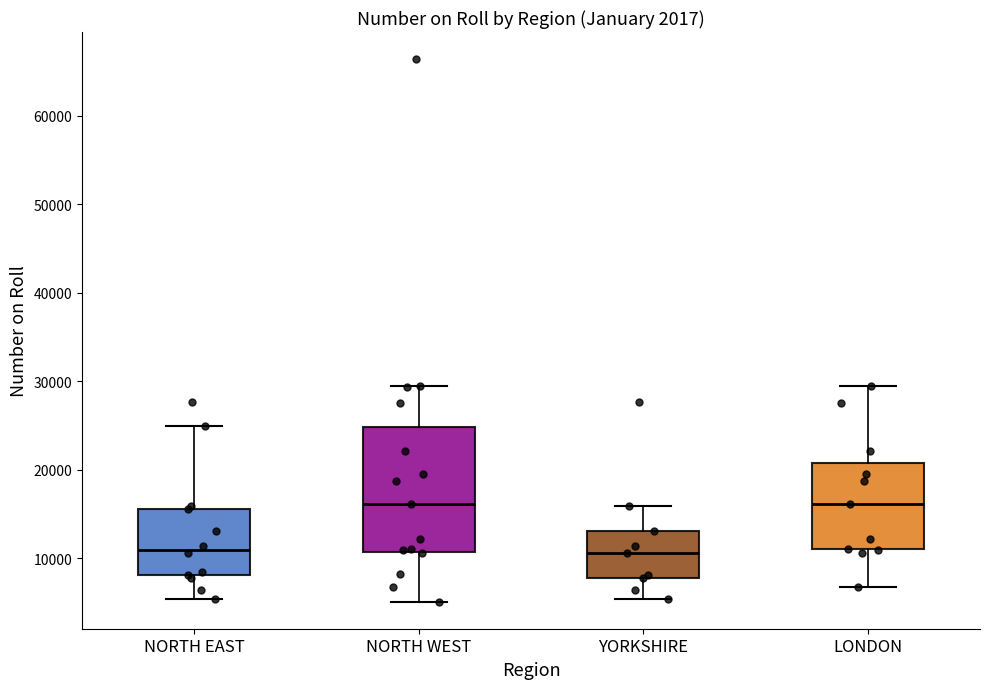

Reading left to right, read every box against the y-axis: the position of its median line, the range the box covers, and the ends of its whiskers. The values are not printed on the chart, so give them approximately, as read against the axis.

NORTH EAST: median 11000, box 8000 to 16000, whiskers 5000 to 25000
NORTH WEST: median 16000, box 11000 to 25000, whiskers 5000 to 29000
YORKSHIRE: median 11000, box 8000 to 13000, whiskers 5000 to 16000
LONDON: median 16000, box 11000 to 21000, whiskers 7000 to 29000